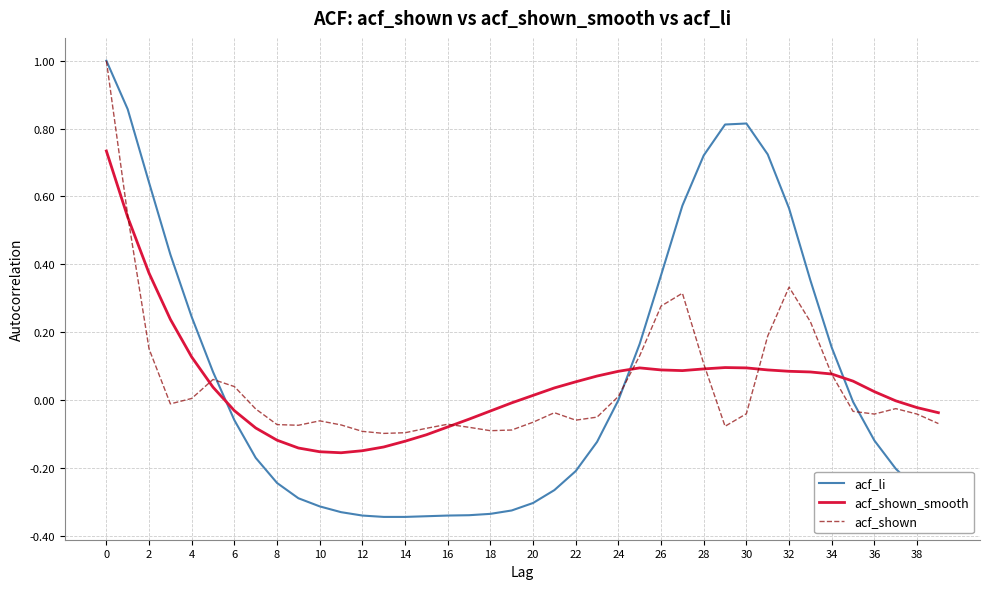

Which series has the largest total across all categories?

acf_li